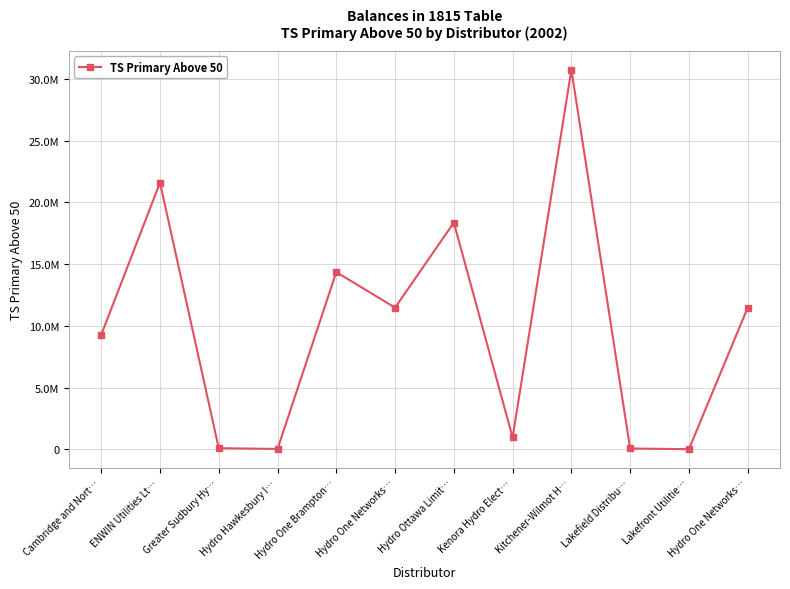

Is this an area chart (filled region under the line)?

No